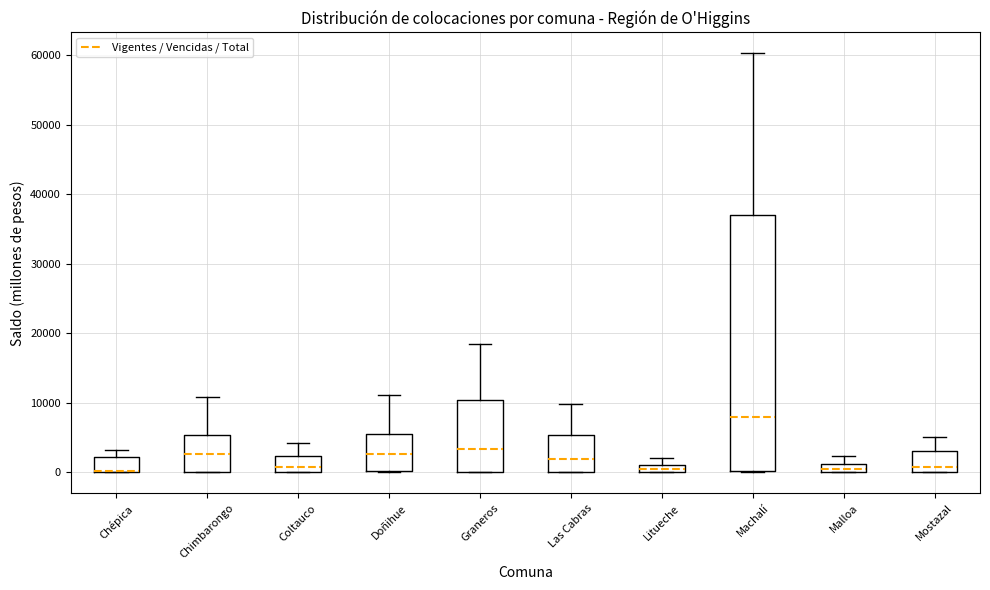

Which box is the tallest, from its lower edge to its upper edge?

Machalí